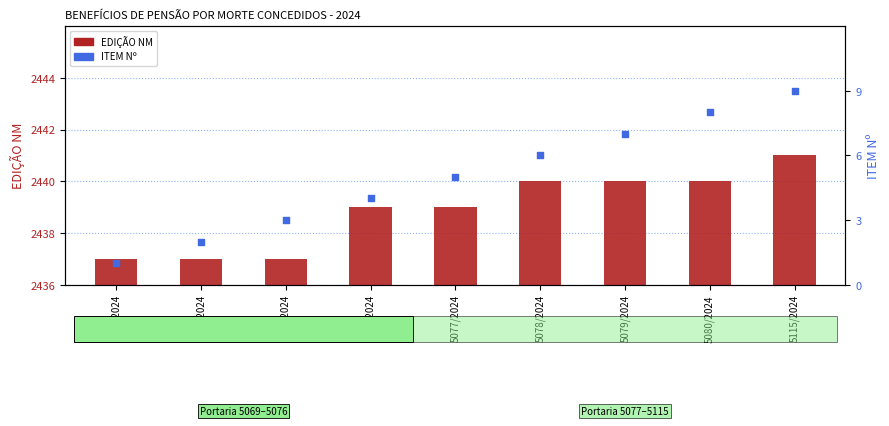

Which series has the widest spread of Y values?

ITEM (nº)